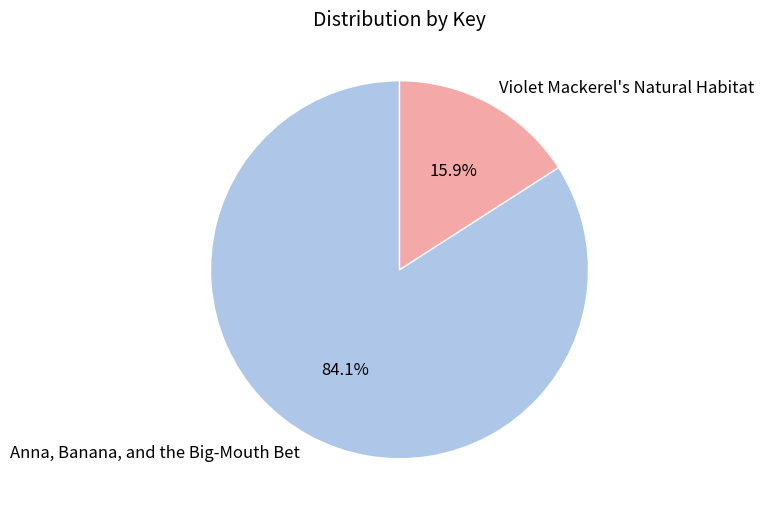

Does Violet Mackerel's Natural Habitat represent more than half of the total?

No